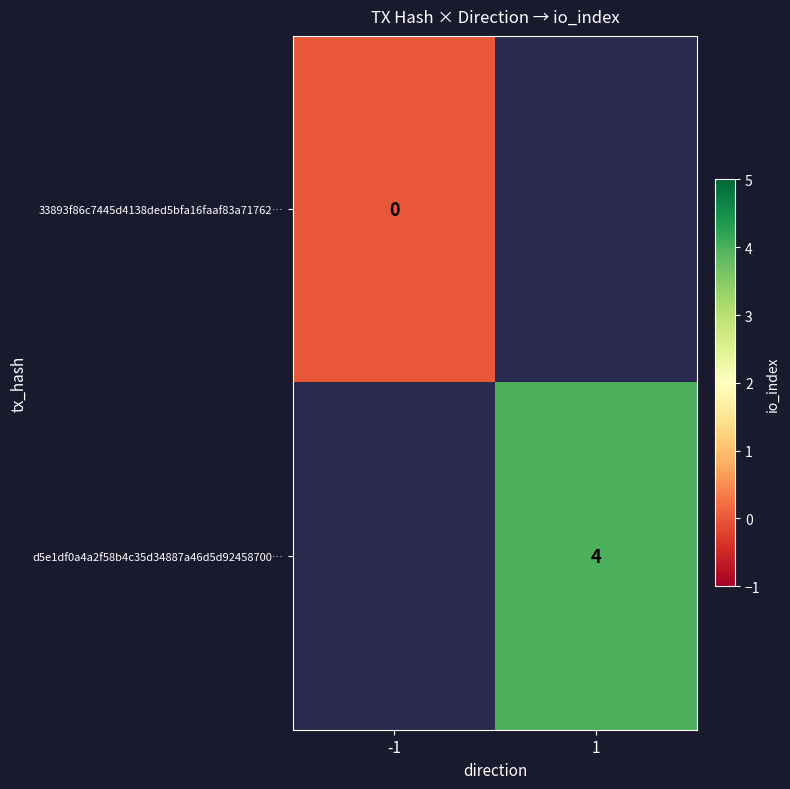

The value of d5e1df0a4a2f58b4c35d34887a46d5d92458700… at 1 is 5.4. True or false?

False